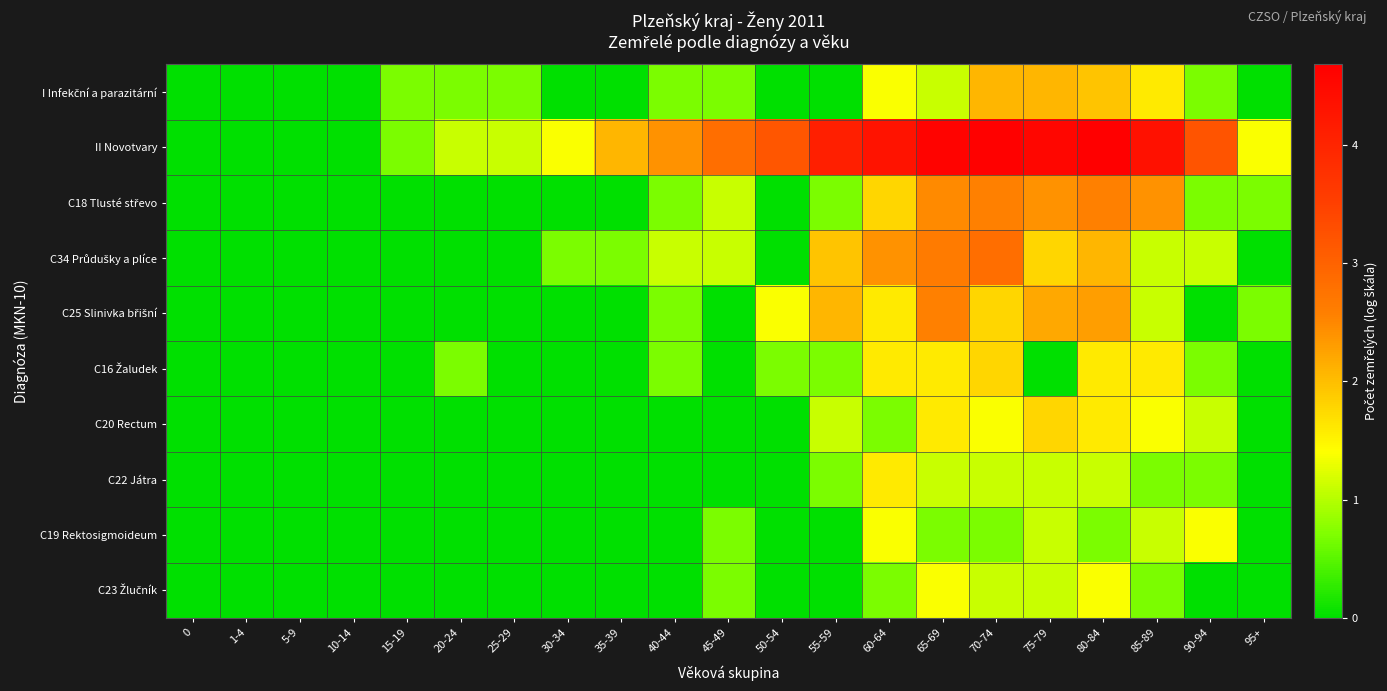

Rank the series at 20-24 from lowest to highest value.

C18 Tlusté střevo, C34 Průdušky a plíce, C25 Slinivka břišní, C20 Rectum, C22 Játra, C19 Rektosigmoideum, C23 Žlučník, I Infekční a parazitární, C16 Žaludek, II Novotvary